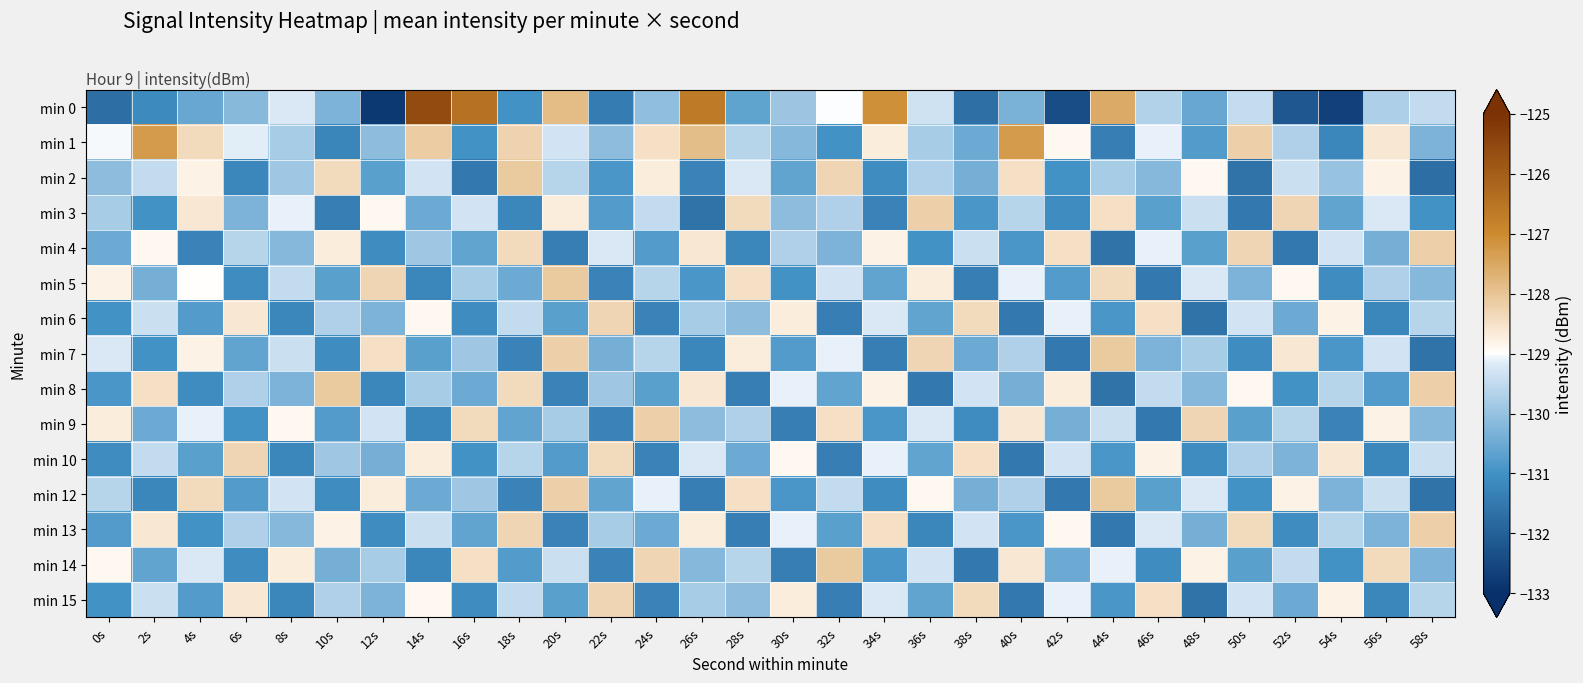

Which series has the widest spread of values?

min 0